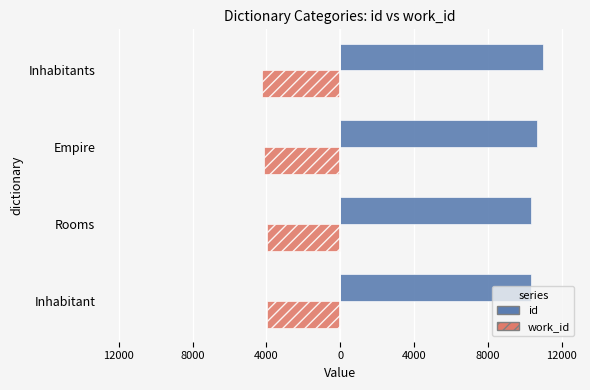

What is the average value of the id series?

10569